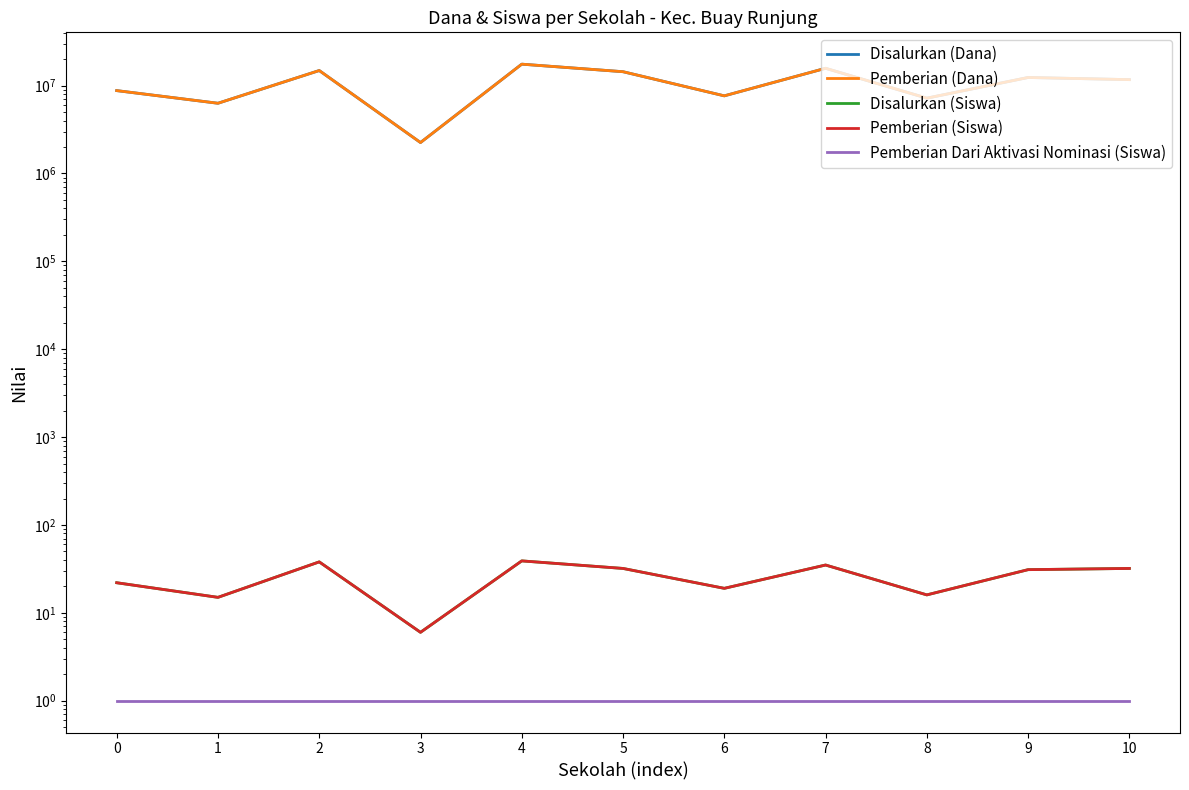

What are all the series names shown in the legend?

Disalurkan (Dana), Pemberian (Dana), Disalurkan (Siswa), Pemberian (Siswa), Pemberian Dari Aktivasi Nominasi (Siswa)